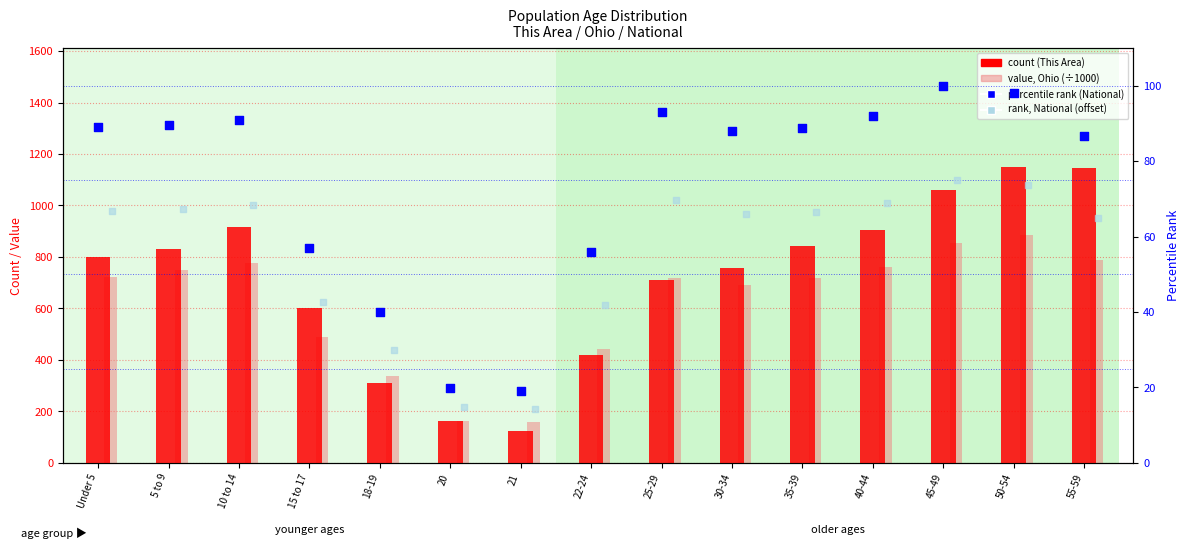

At how many categories does at least one series exceed 896?

5